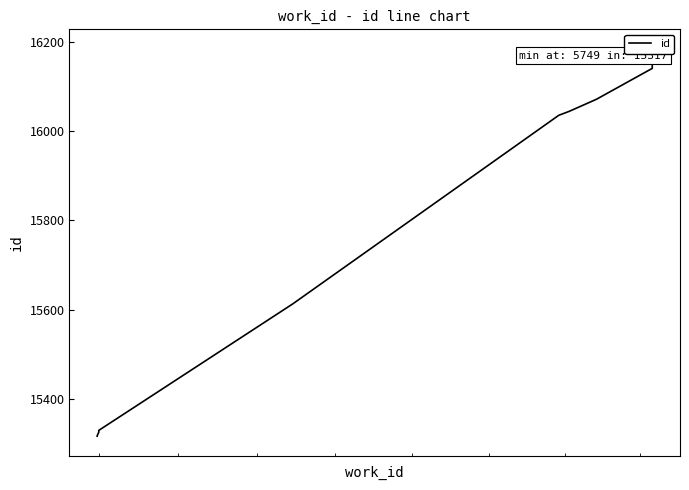

Reading left to right, transcribe all the data shown in this chart.

15317	15318	15326	15330	15613	16035	16044	16071	16140	16184